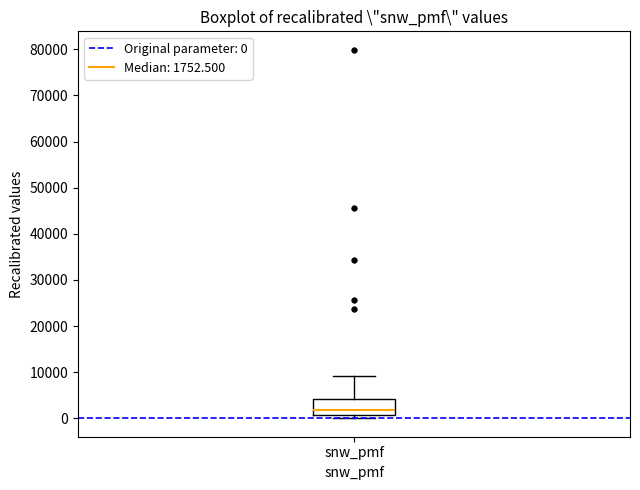

Where does the upper whisker of the box for snw_pmf end on the y-axis? The values are not printed on the chart, so give them approximately, as read against the axis.

9000